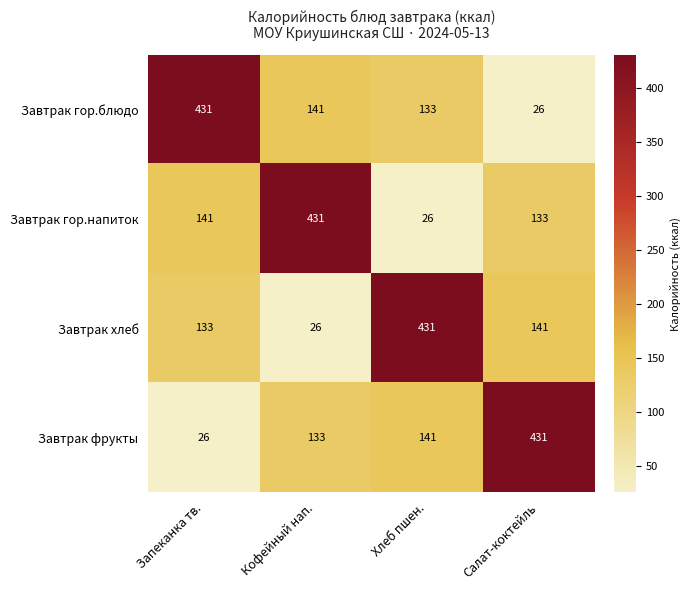

At which label is Завтрак хлеб closest to 228?

Салат-коктейль